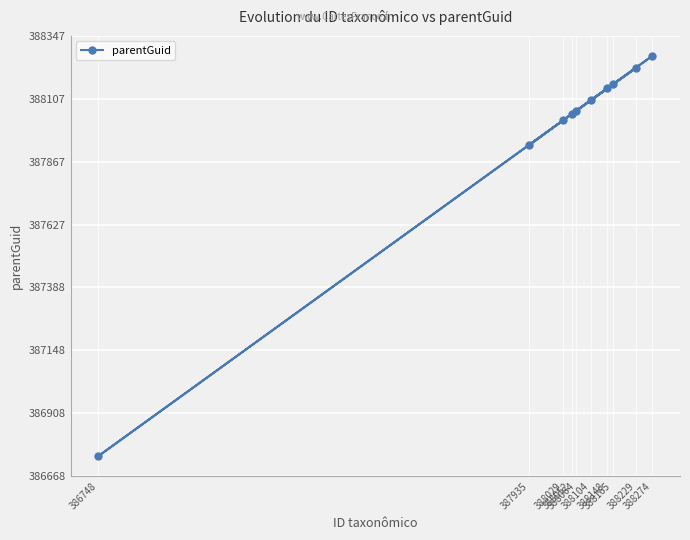

What is the change in value from 388274 to 388148?

-124